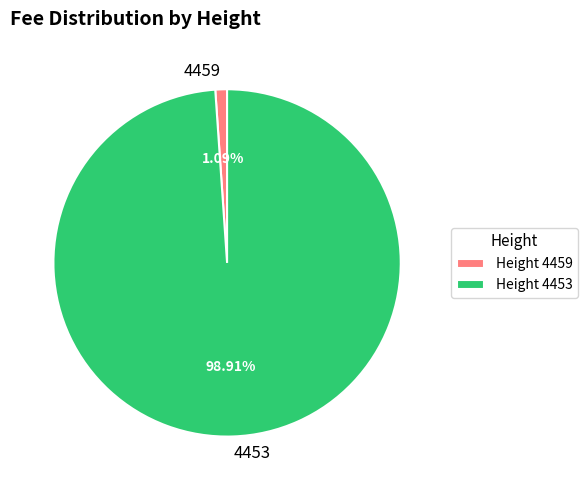

How many slices are in this pie chart?

2